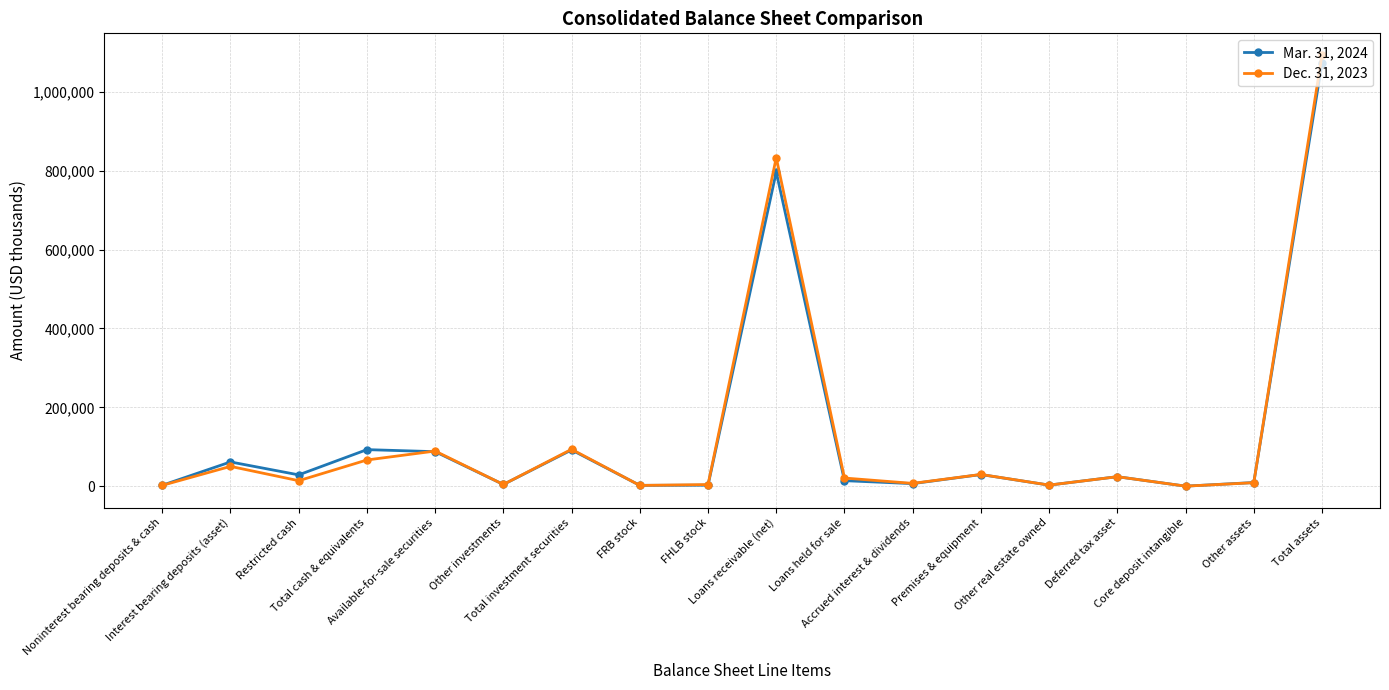

How many values in the Mar. 31, 2024 series are below 24199?

9